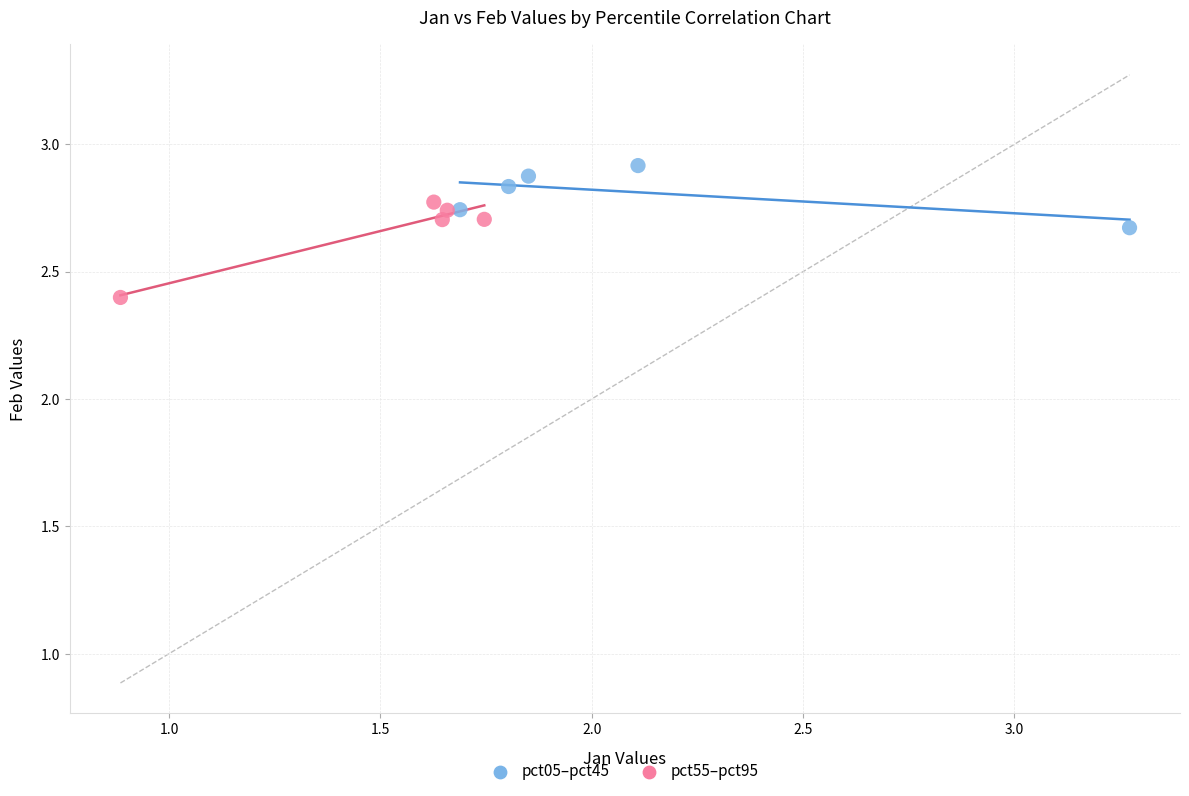

What are all the series names shown in the legend?

pct05–pct45, pct55–pct95